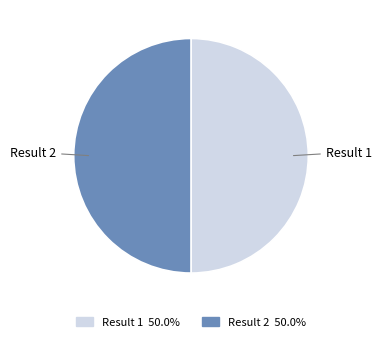

What is the ratio of the value at Result 2 50.0% to the value at Result 1 50.0%?

1.0